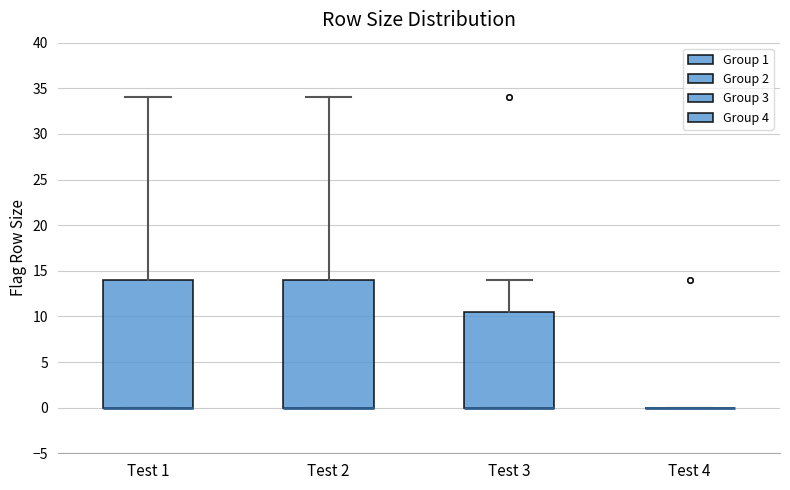

Reading left to right, read every box against the y-axis: the position of its median line, the range the box covers, and the ends of its whiskers. The values are not printed on the chart, so give them approximately, as read against the axis.

Test 1: median 0.0 (drawn on the box's lower edge), box 0.0 to 14.0, whiskers 0.0 to 34.0
Test 2: median 0.0 (drawn on the box's lower edge), box 0.0 to 14.0, whiskers 0.0 to 34.0
Test 3: median 0.0 (drawn on the box's lower edge), box 0.0 to 10.5, whiskers 0.0 to 14.0
Test 4: box collapsed to a line at 0.0, whiskers 0.0 to 0.0